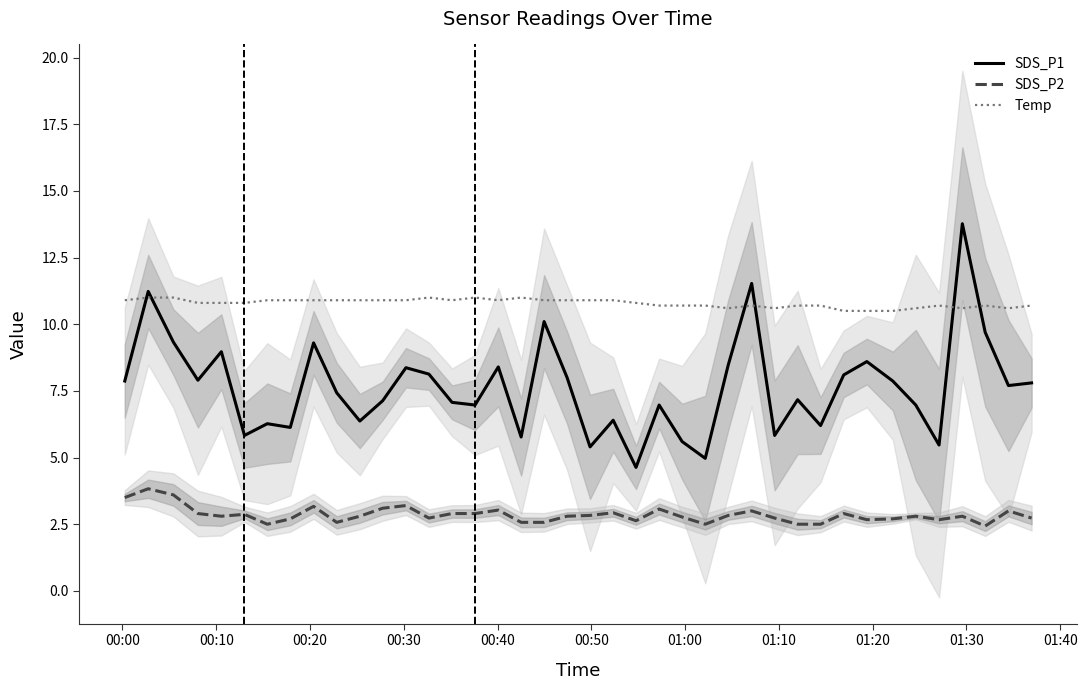

What are all the series names shown in the legend?

SDS_P1, SDS_P2, Temp